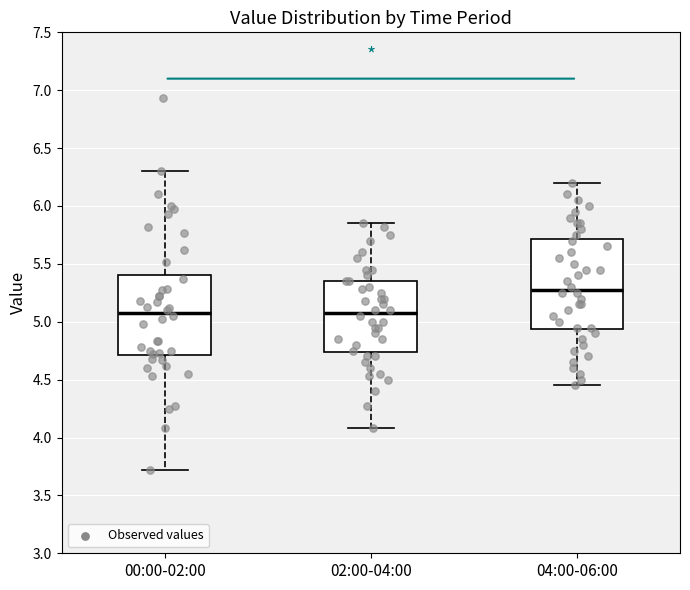

Reading left to right, transcribe this box plot: for each box, give where its median line is, the range the box spans, and where its two whiskers end, as read against the y-axis. The values are not printed on the chart, so give them approximately, as read against the axis.

00:00-02:00: median 5.10, box 4.70 to 5.40, whiskers 3.70 to 6.30
02:00-04:00: median 5.10, box 4.75 to 5.35, whiskers 4.10 to 5.85
04:00-06:00: median 5.30, box 4.95 to 5.70, whiskers 4.45 to 6.20